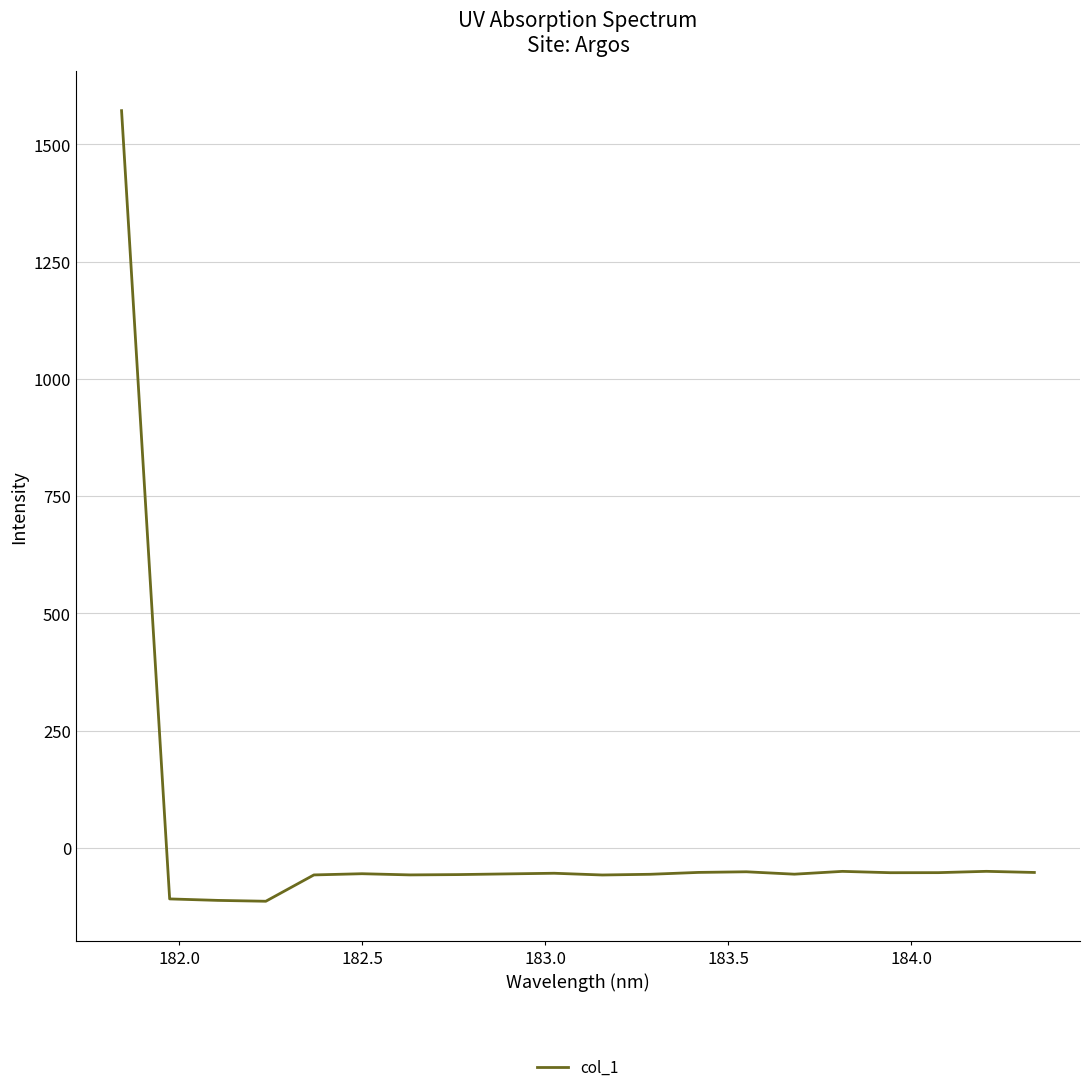

What is the minimum value shown in the chart?

-114.0